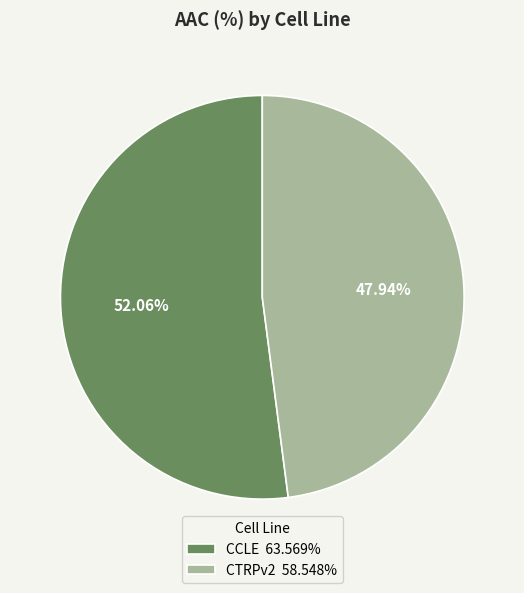

To the nearest percent, what is the difference between the largest and smallest slice percentages?

4%